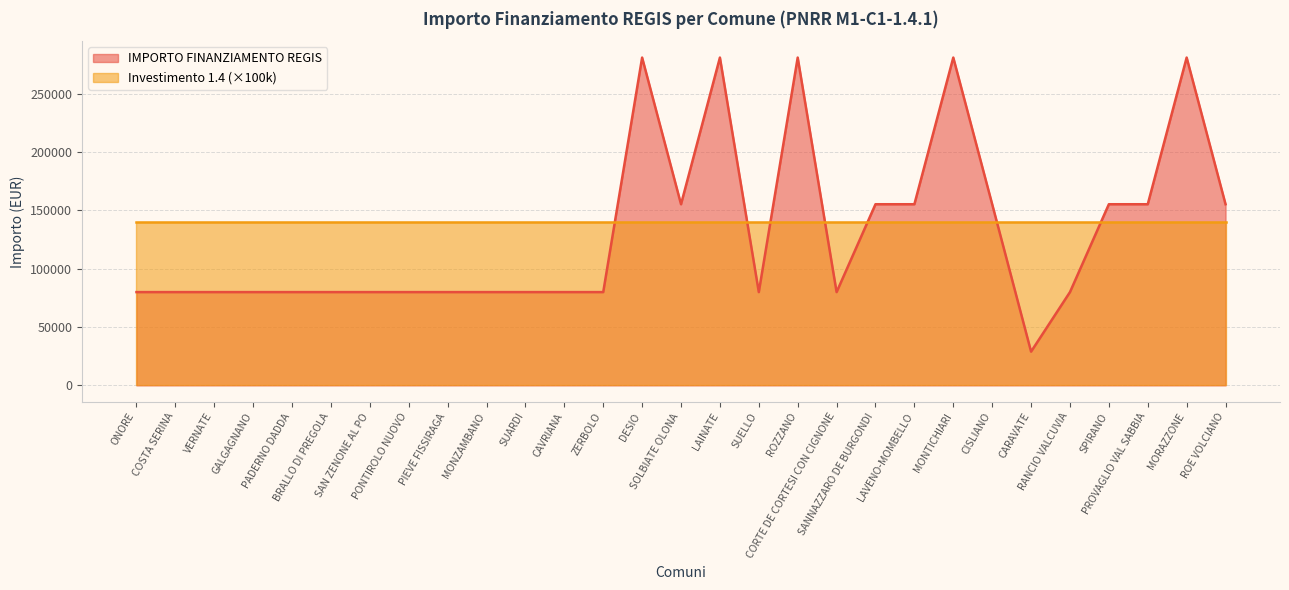

How many lines are shown in the chart?

2